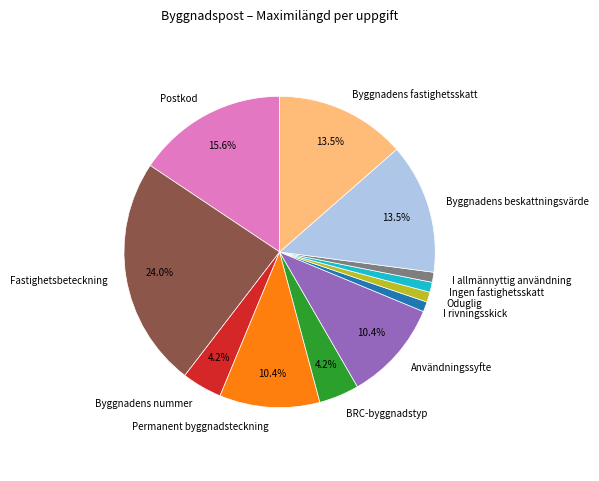

To the nearest percent, what portion does Byggnadens nummer represent?

4%